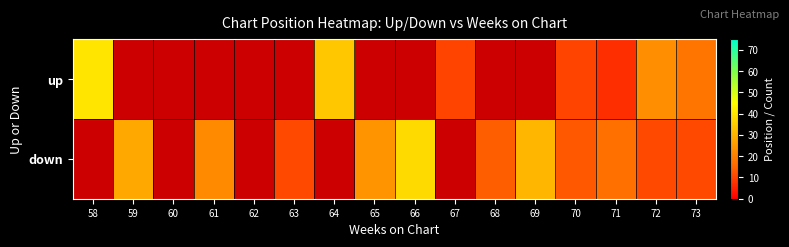

How many data points does each series have?

16